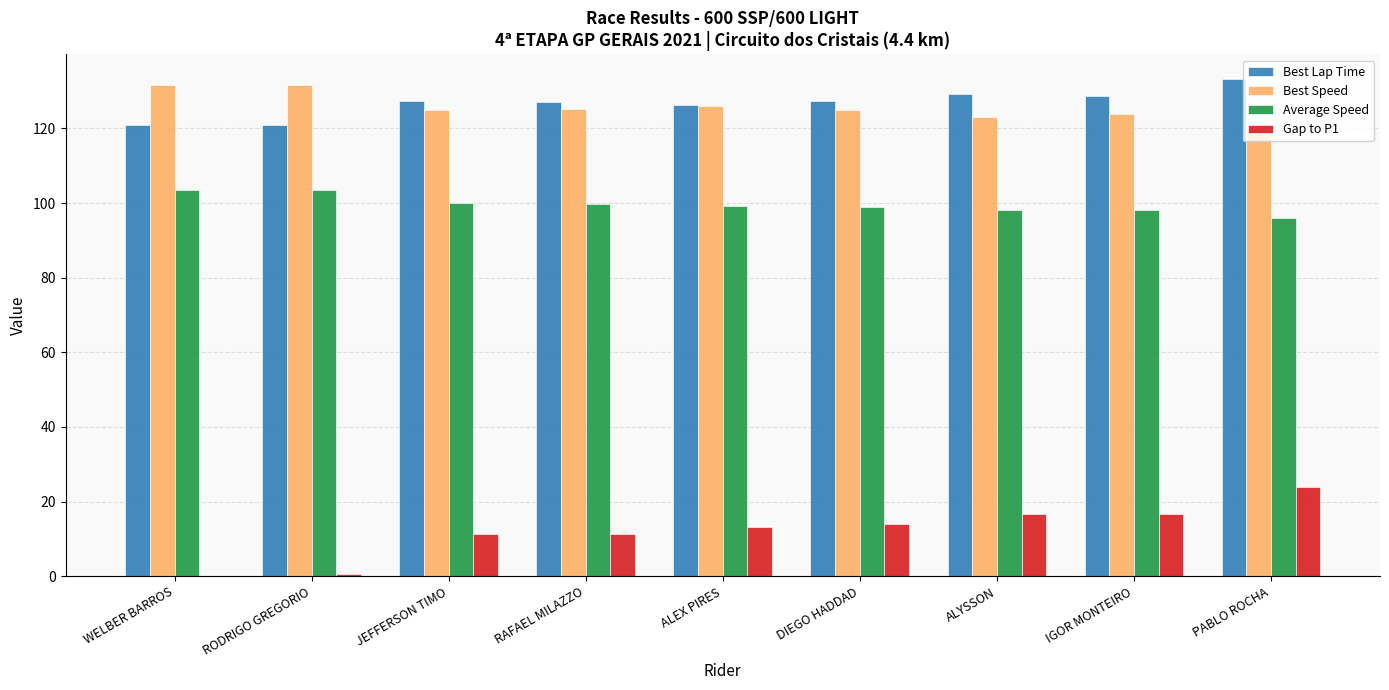

At which label does Gap to P1 reach its peak?

PABLO ROCHA